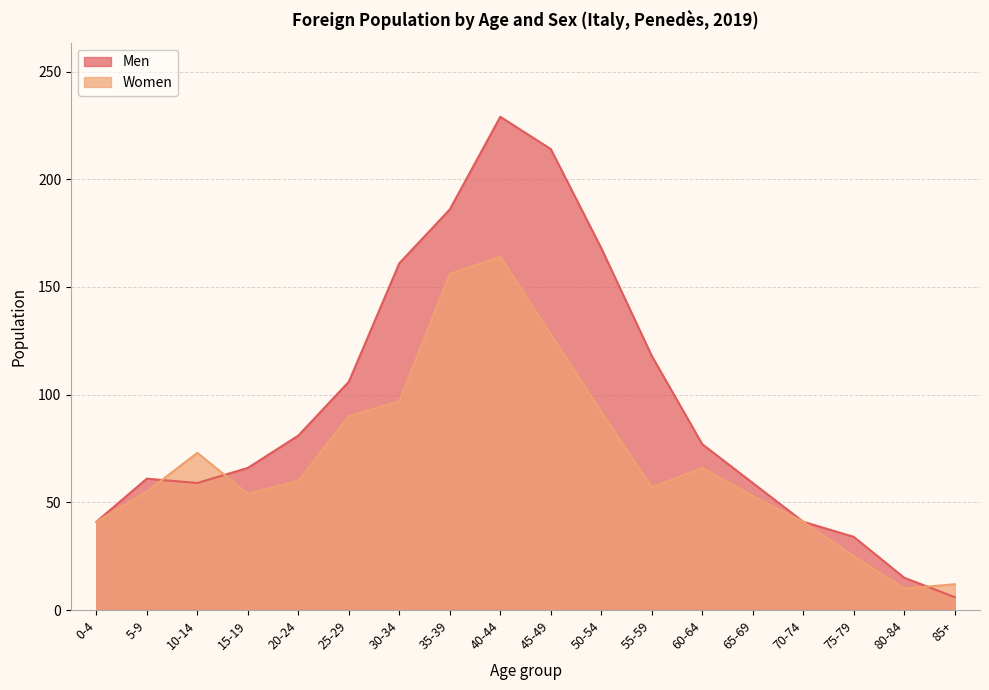

Reading left to right, list all the values displayed in this chart.

Men: 0-4=41	5-9=61	10-14=59	15-19=66	20-24=81	25-29=106	30-34=161	35-39=186	40-44=229	45-49=214	50-54=168	55-59=118	60-64=77	65-69=59	70-74=41	75-79=34	80-84=15	85+=6
Women: 0-4=41	5-9=55	10-14=73	15-19=54	20-24=60	25-29=90	30-34=97	35-39=156	40-44=164	45-49=128	50-54=92	55-59=57	60-64=66	65-69=53	70-74=41	75-79=25	80-84=10	85+=12